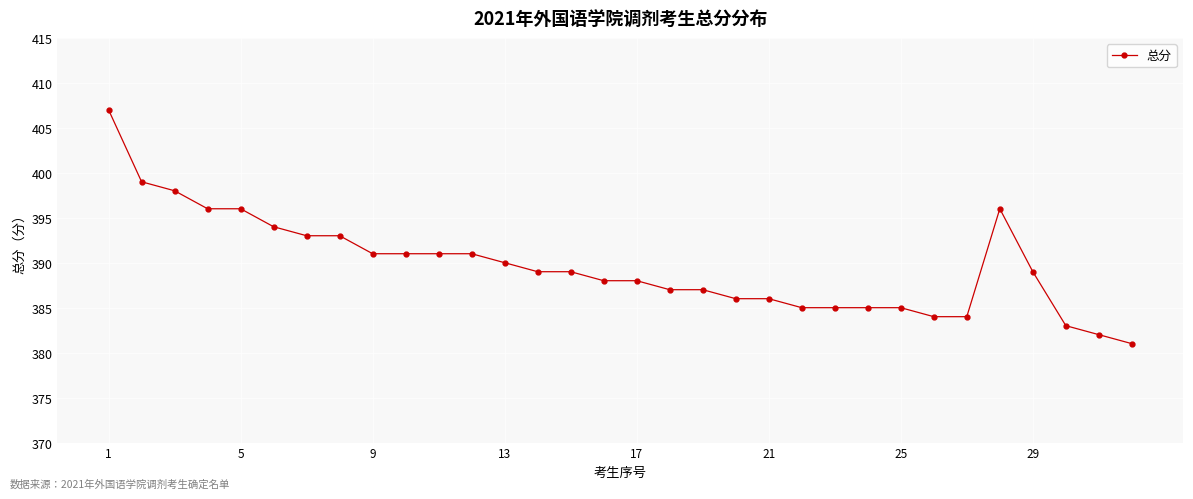

What is the value of the 28th point from the left?

396